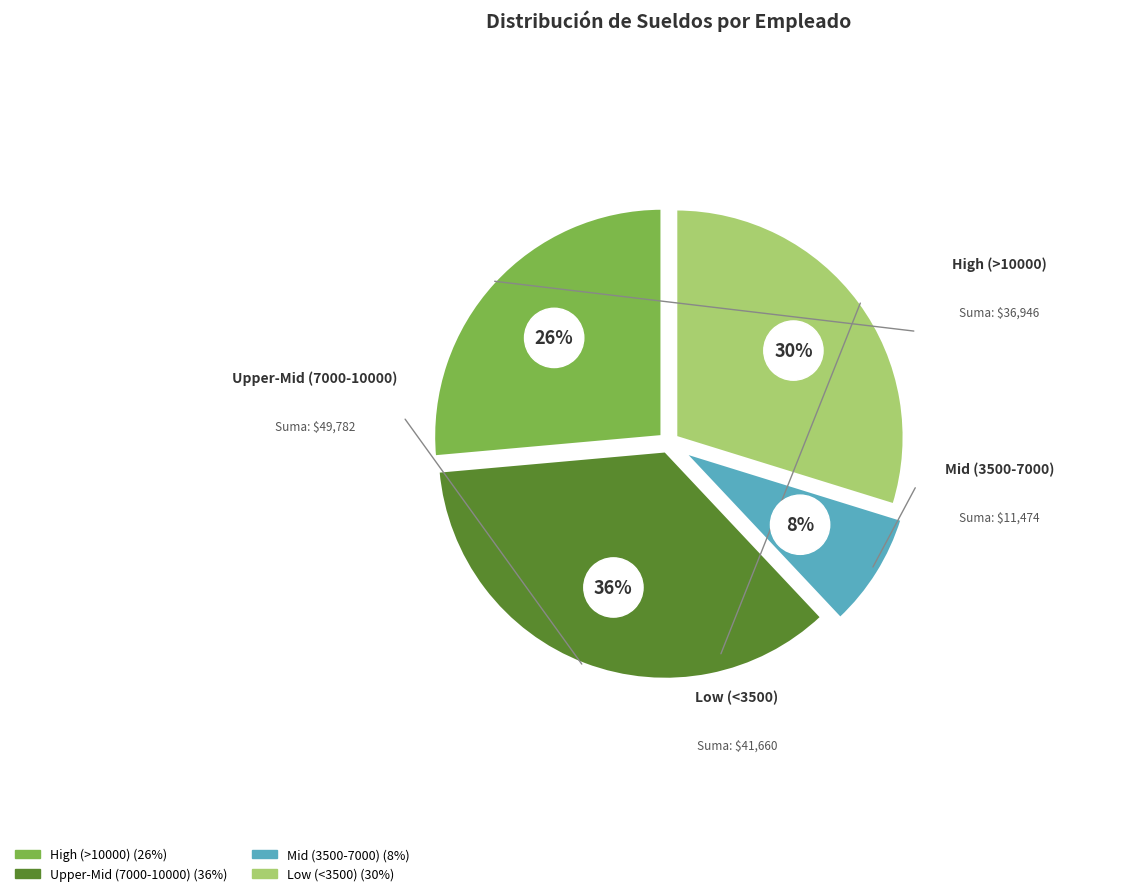

Does López Neri David represent more than half of the total?

No